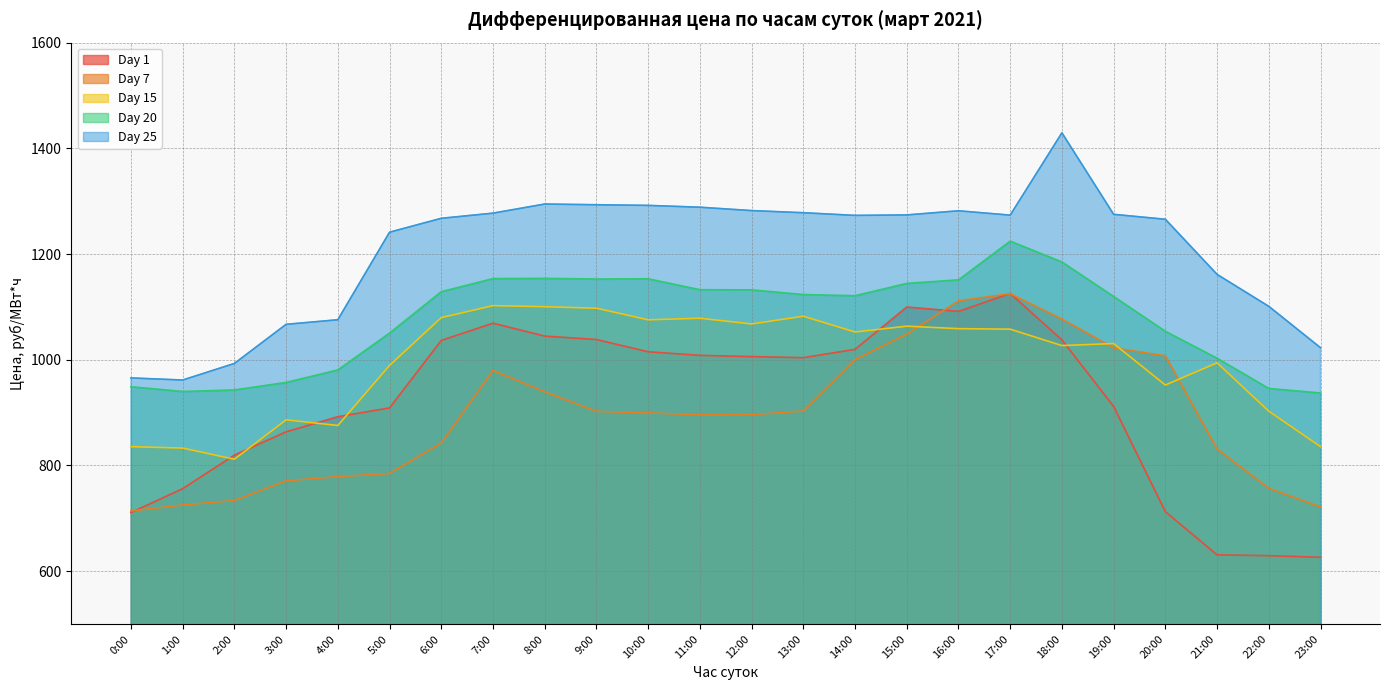

What is the label of the 3rd point from the left?

2:00